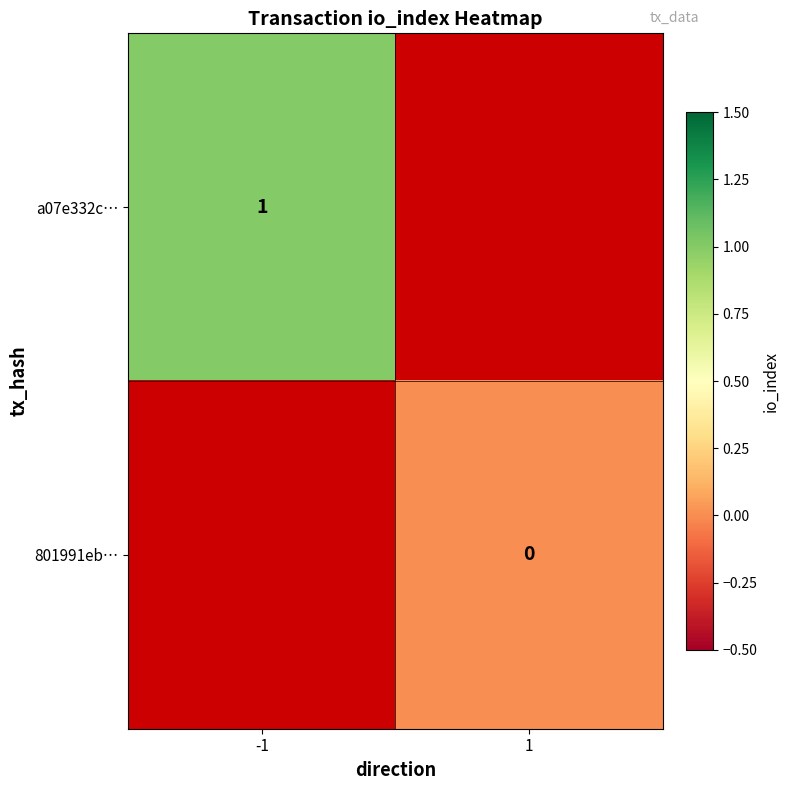

How many series are shown in this chart?

2